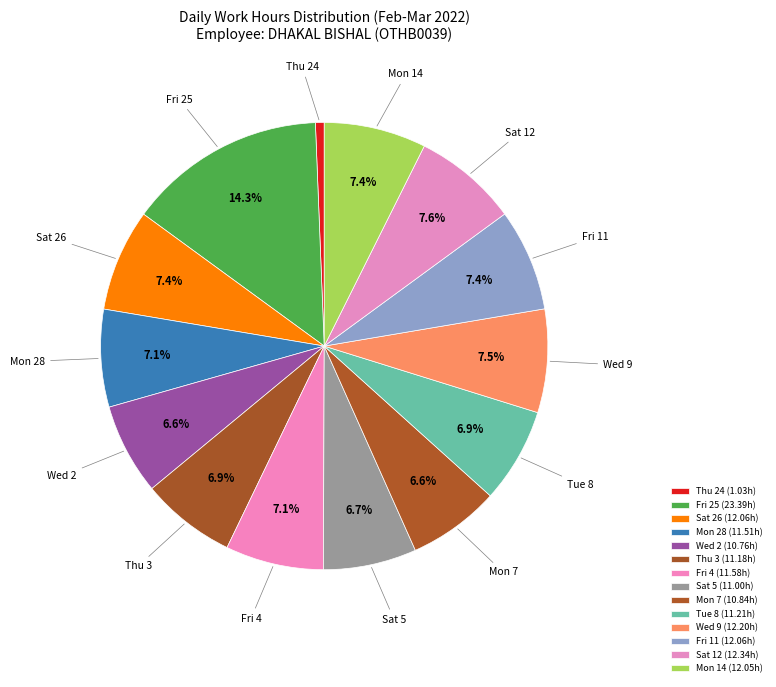

Is it true that Sat 12 is 8% of the pie?

True